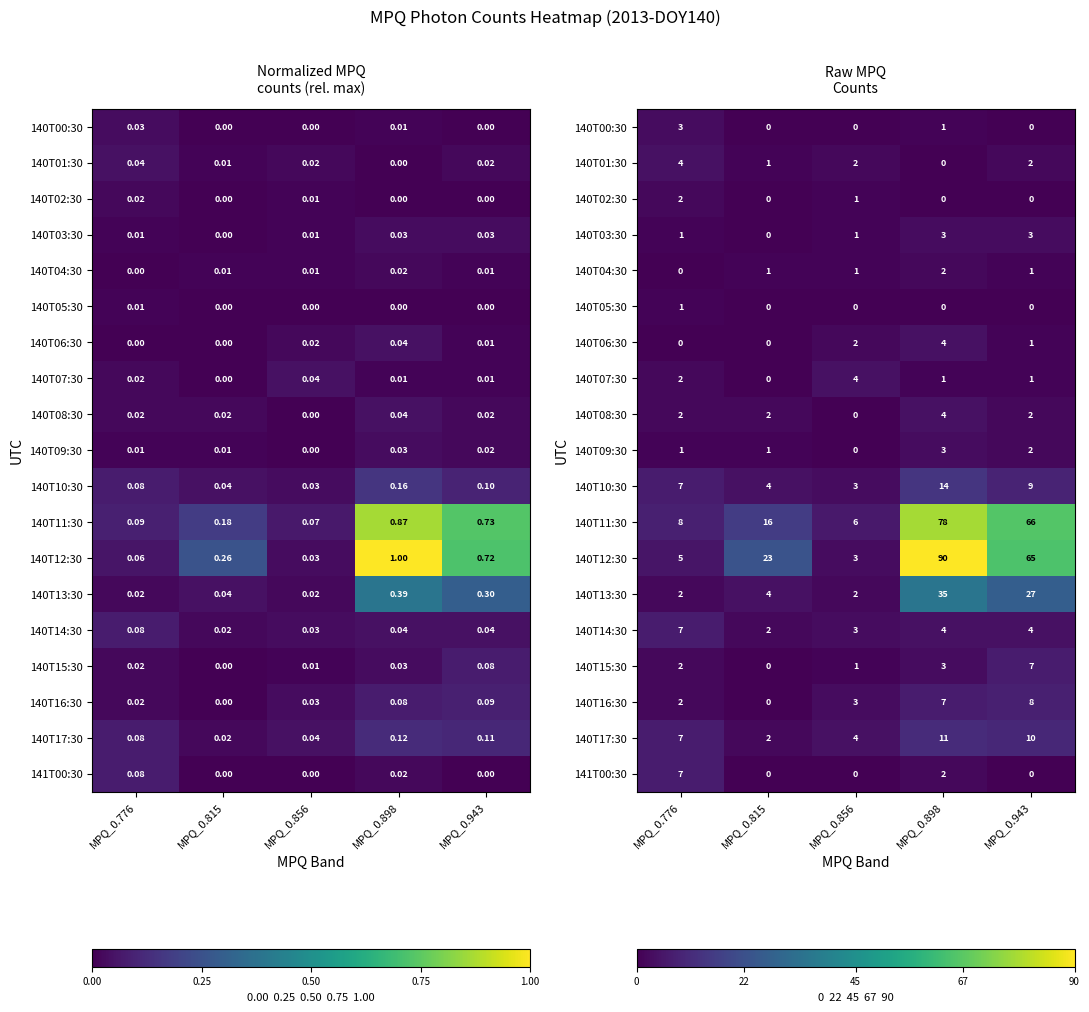

What is the difference between the highest and lowest values at MPQ_0.815?

23